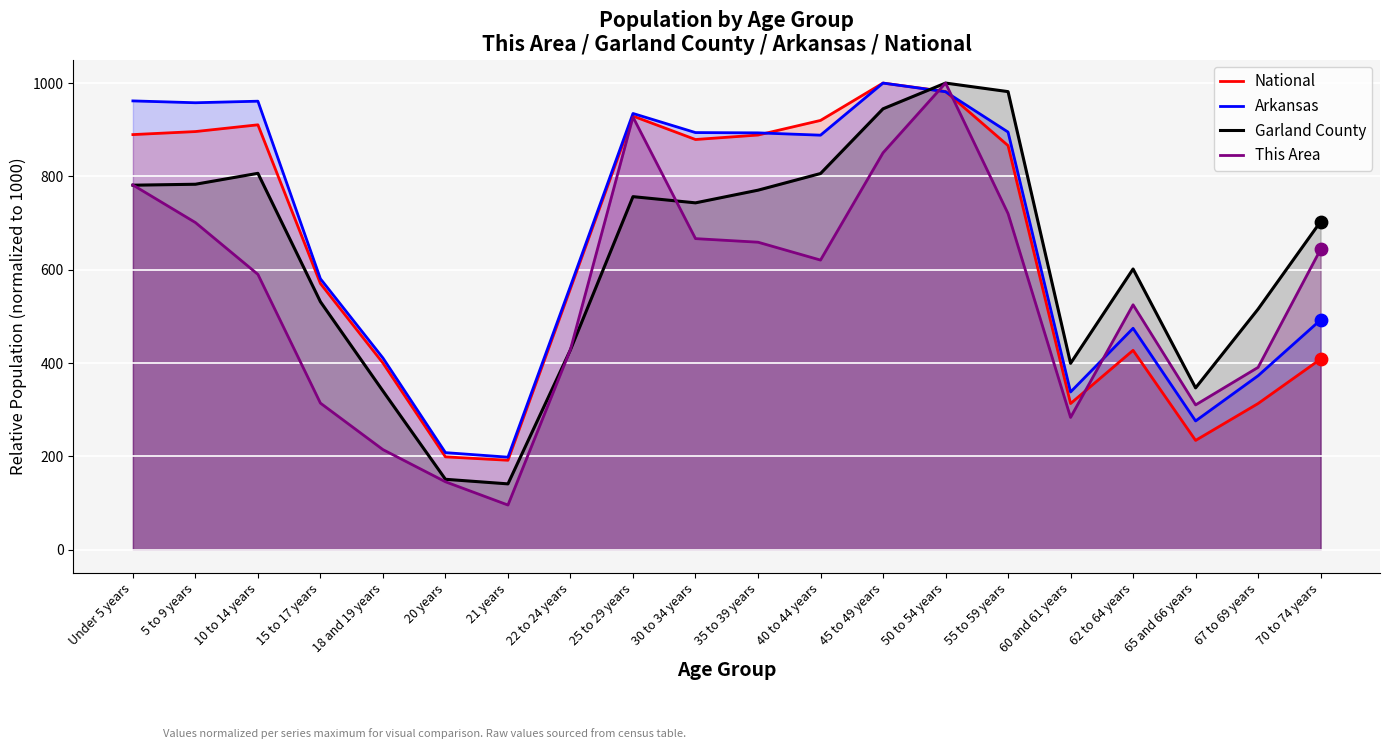

Which series has the widest spread of Y values?

This Area